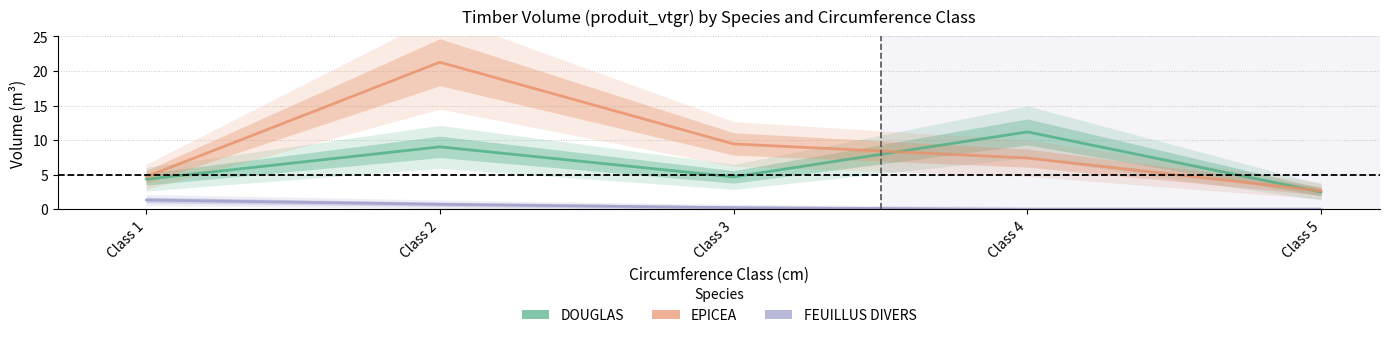

How many values in the EPICEA series exceed 7?

3